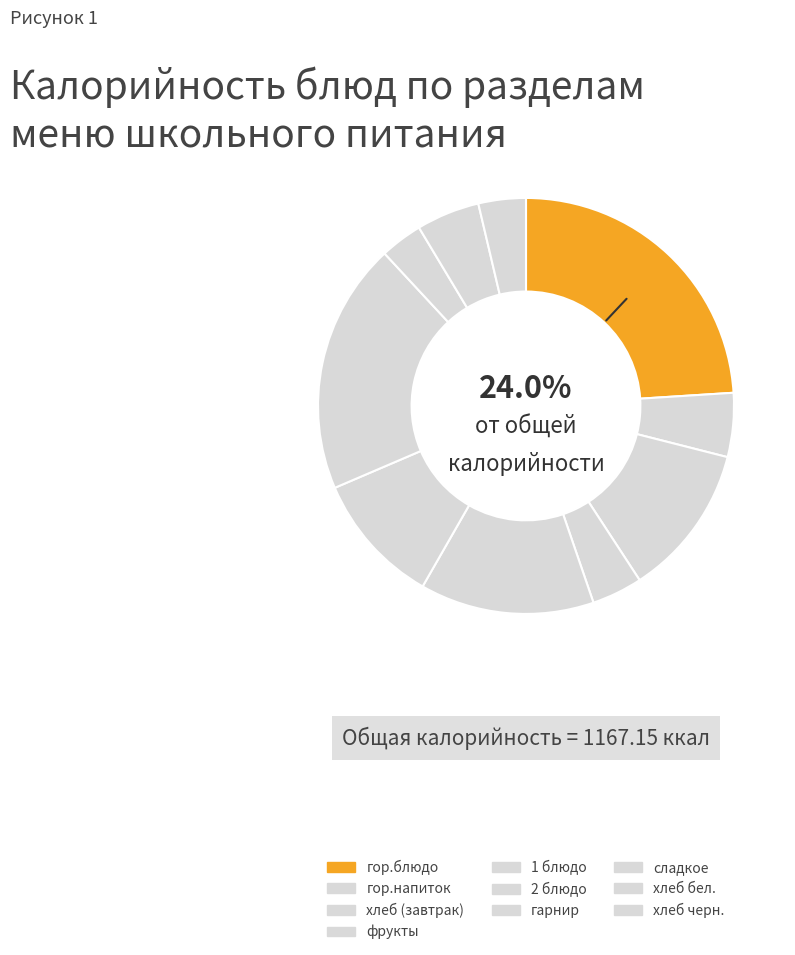

Which category has the smallest portion of the pie?

сладкое